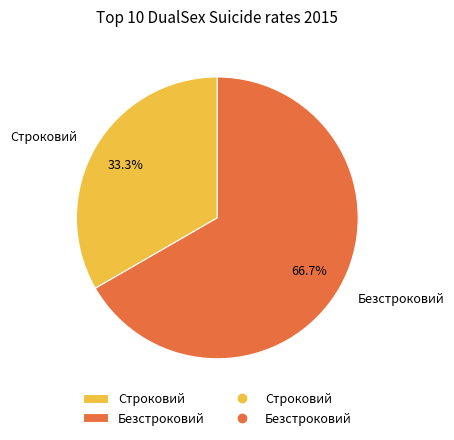

To the nearest percent, what percentage of the pie is Безстроковий?

67%